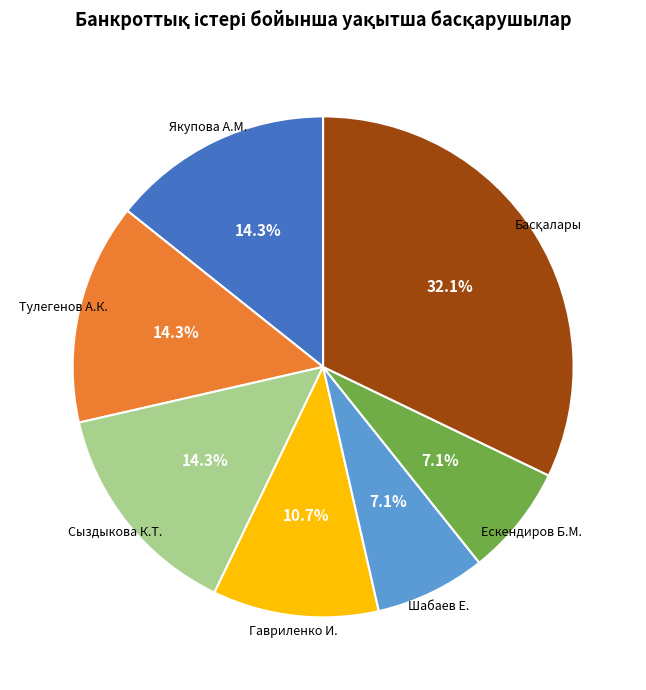

Is there a majority slice in this chart?

No